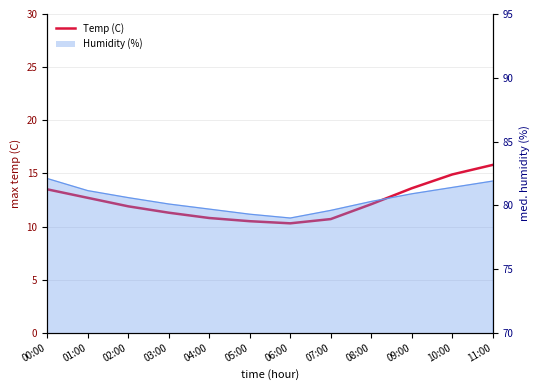

What is the smallest value displayed?

10.3